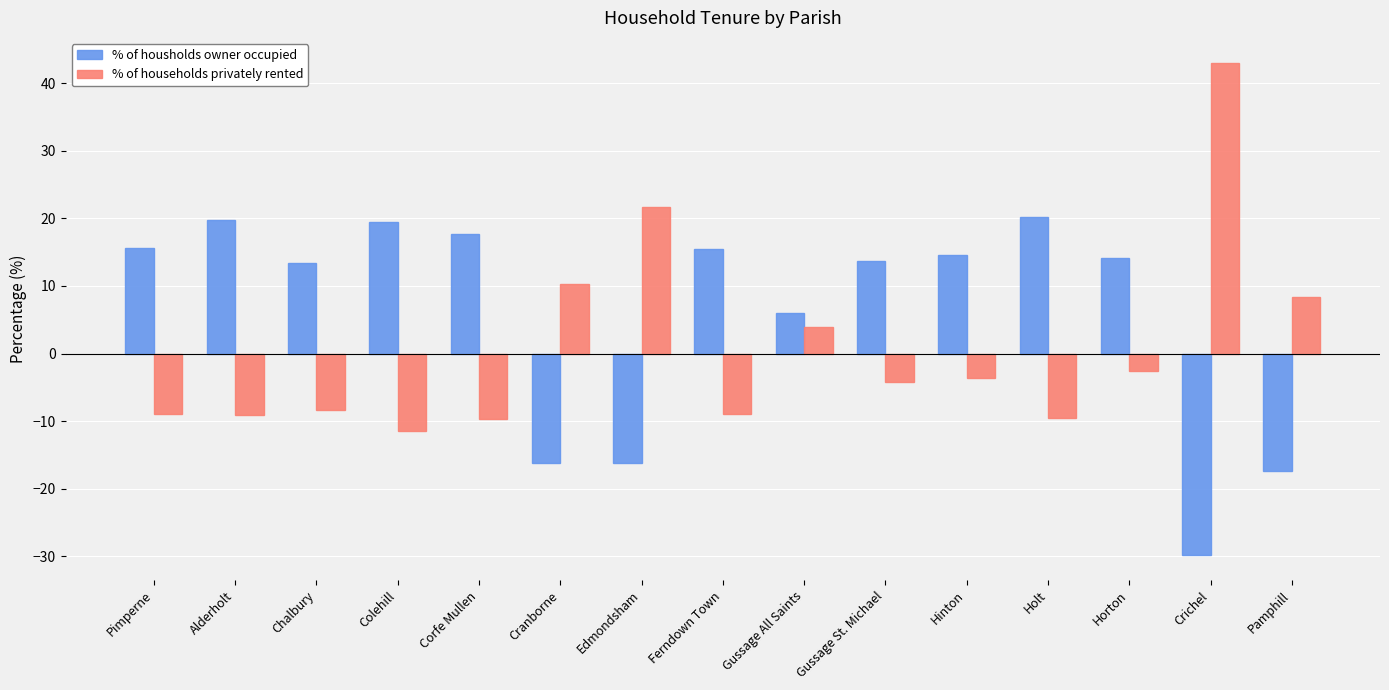

How many values in % of housholds owner occupied are below zero?

4